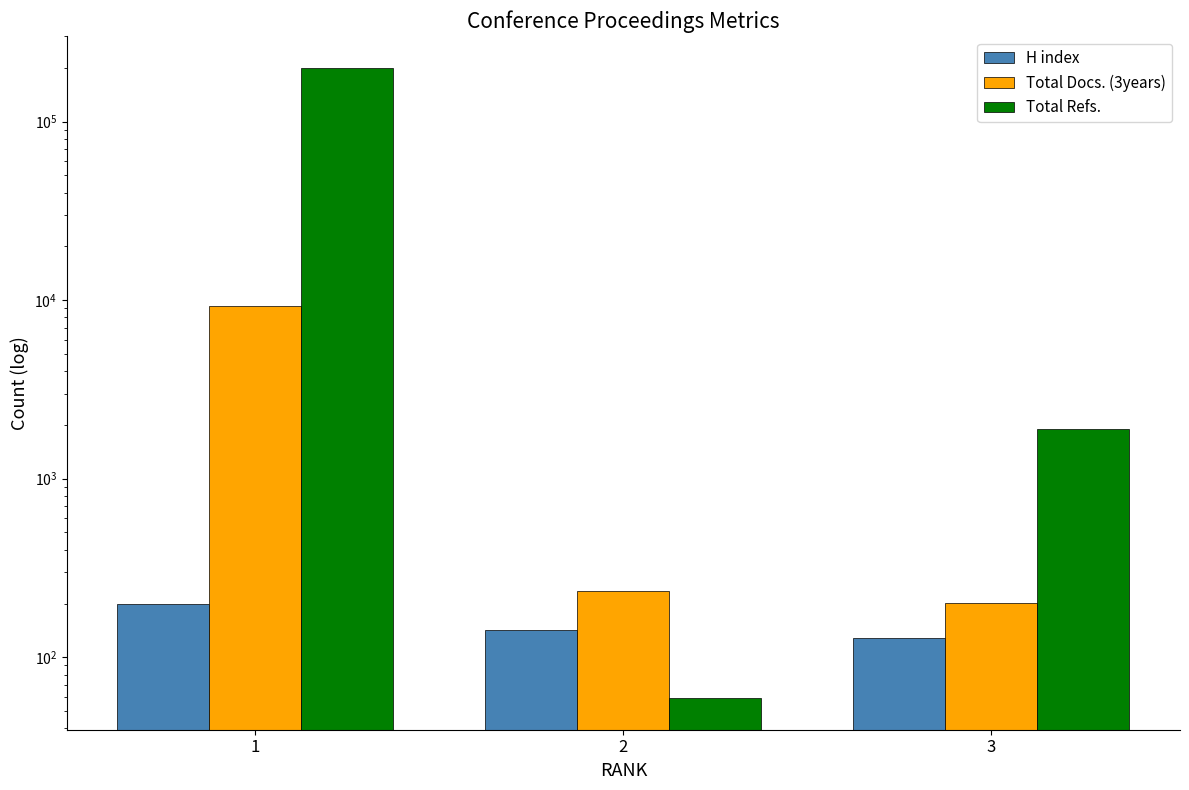

Count the H index values in the range 129 to 199.

3